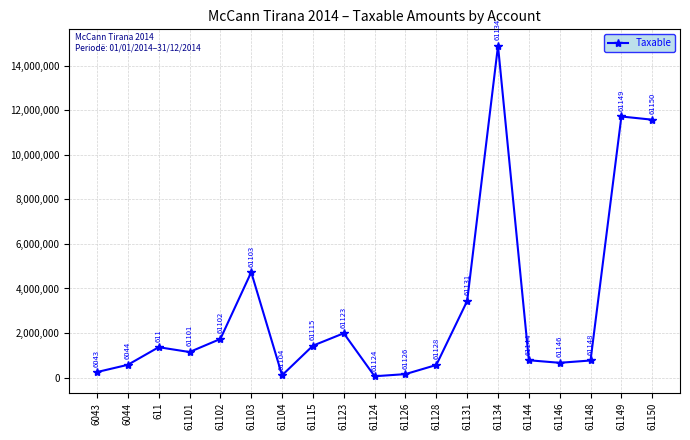

Between 61123 and 611, which is larger?

61123